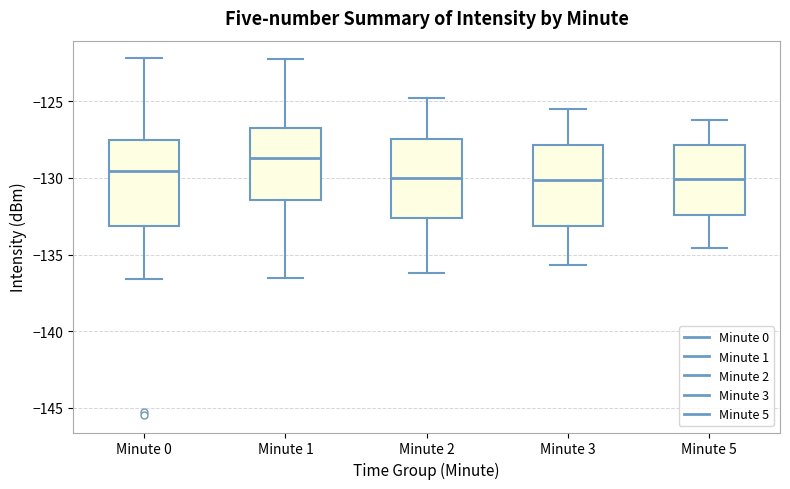

Reading left to right, read every box against the y-axis: the position of its median line, the range the box covers, and the ends of its whiskers. The values are not printed on the chart, so give them approximately, as read against the axis.

Minute 0: median -129.5, box -133.0 to -127.5, whiskers -136.5 to -122.0
Minute 1: median -128.5, box -131.5 to -126.5, whiskers -136.5 to -122.0
Minute 2: median -130.0, box -132.5 to -127.5, whiskers -136.0 to -125.0
Minute 3: median -130.0, box -133.0 to -128.0, whiskers -135.5 to -125.5
Minute 5: median -130.0, box -132.5 to -128.0, whiskers -134.5 to -126.0